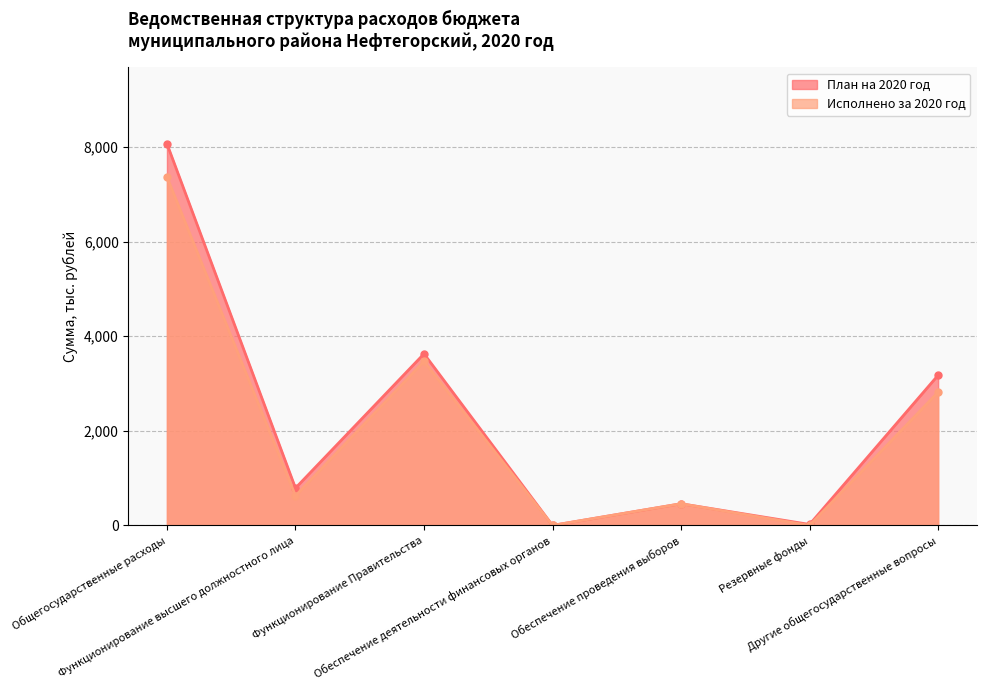

What is the spread (max minus min) of values at Функционирование высшего должностного лица?

163